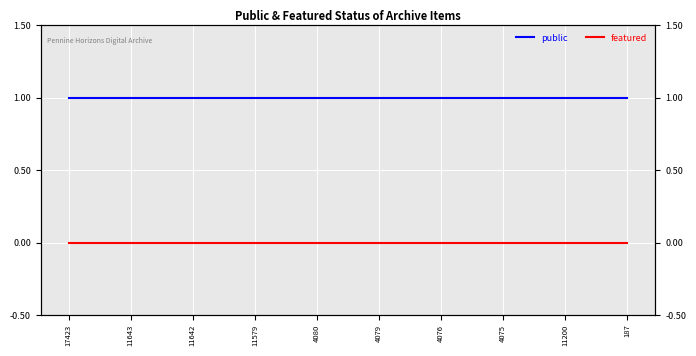

Reading left to right, extract all data points from this chart.

public: 1	1	1	1	1	1	1	1	1	1
featured: 0	0	0	0	0	0	0	0	0	0